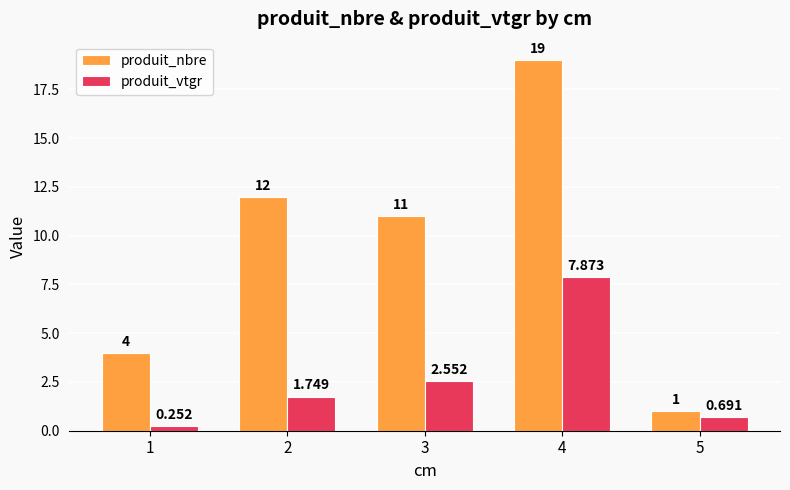

What is the value of the produit_vtgr bar at the 4th from the left?

7.9